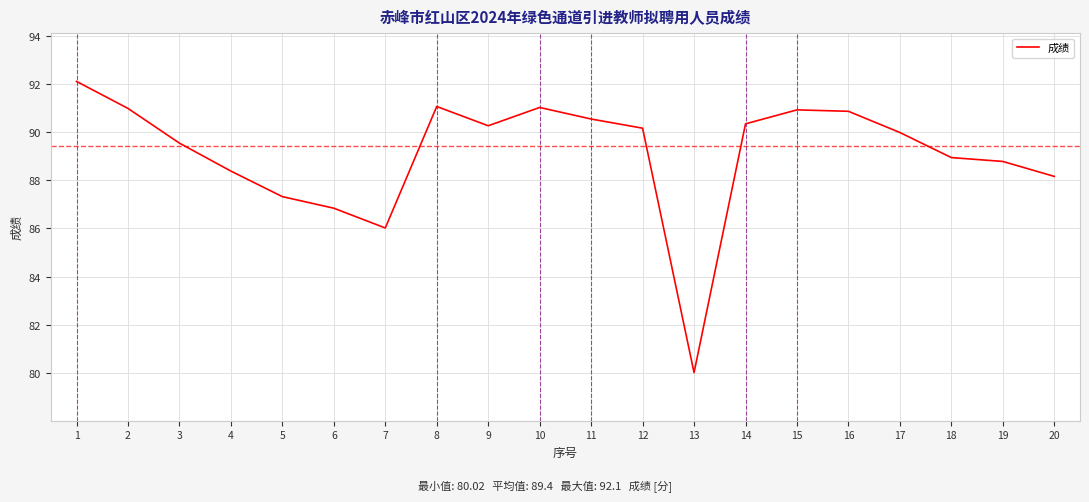

How many interior local valleys (lower than both neighbors) does the data have?

3